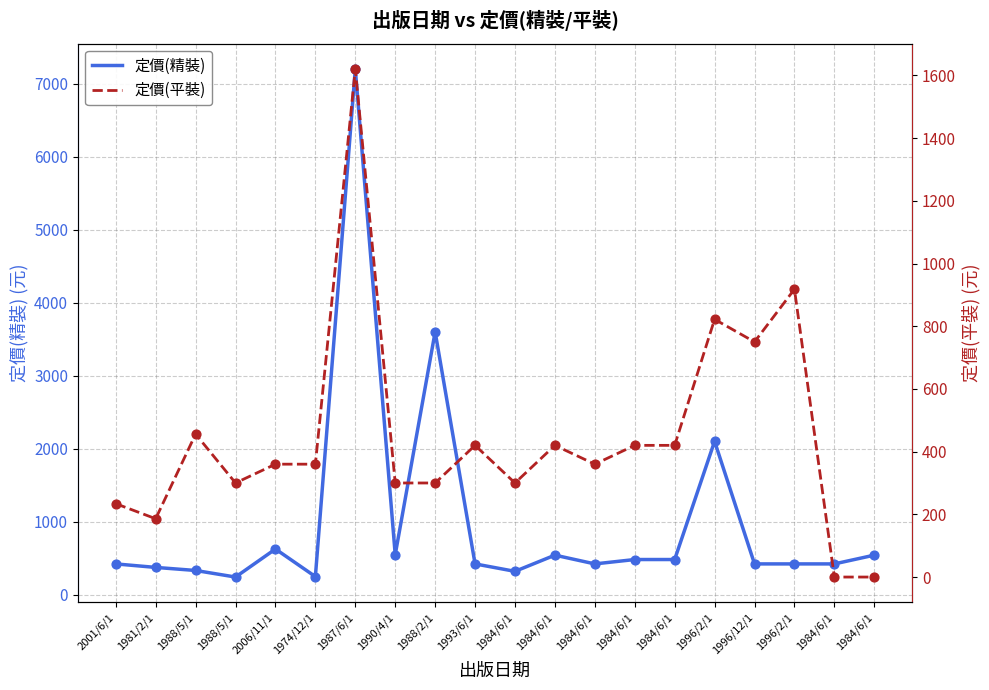

Which series has the widest spread of Y values?

定價(精裝)